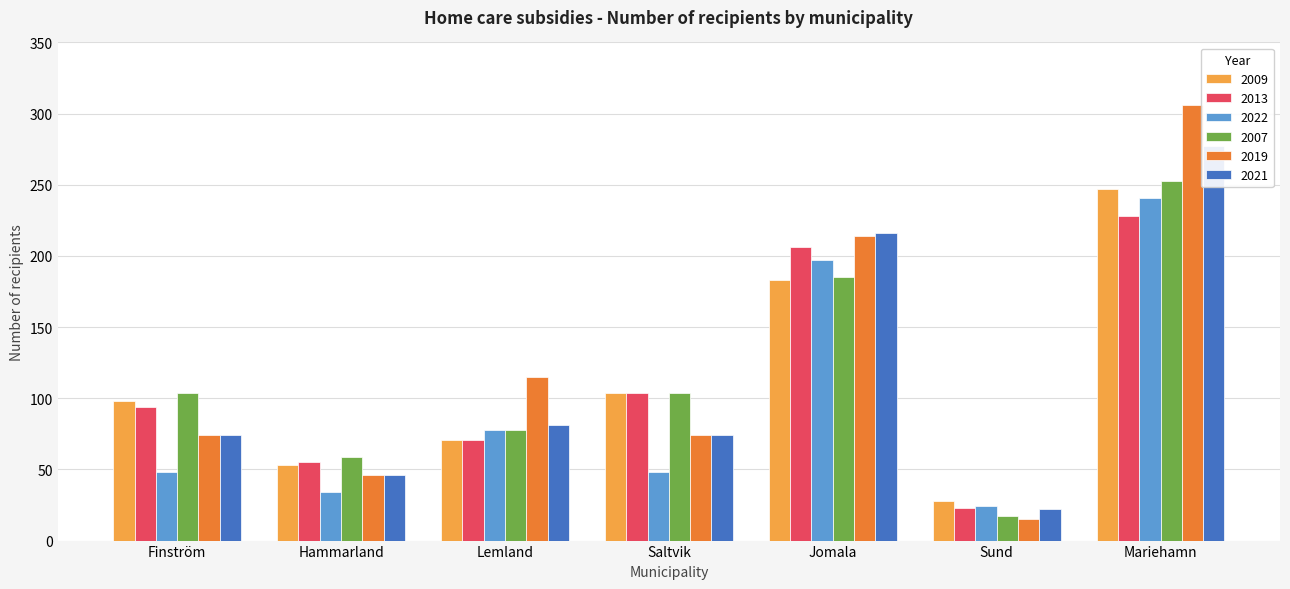

True or false: 2021 has a value of 277 at Mariehamn.

True